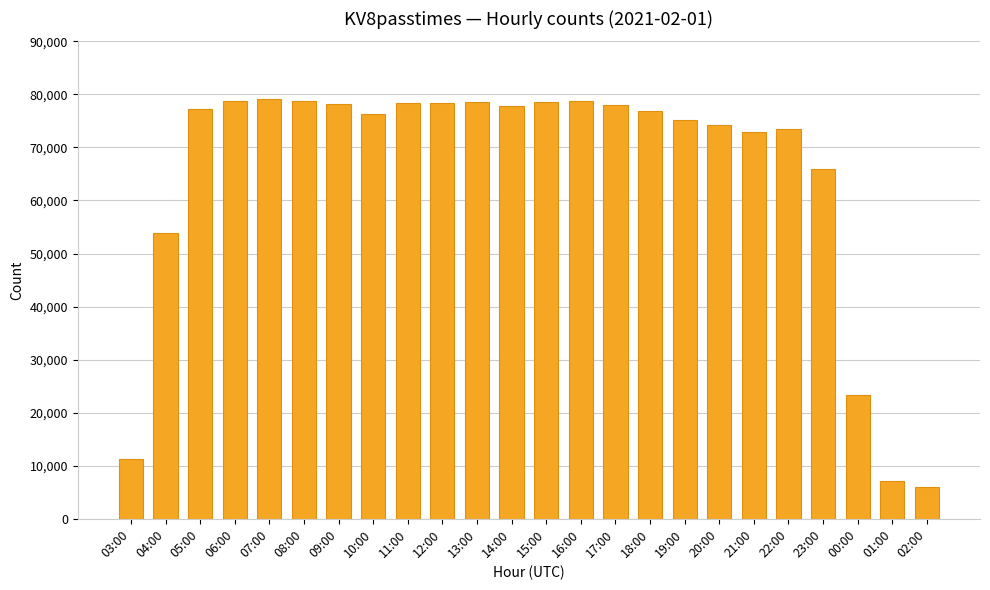

How many data points are less than 77337?

12